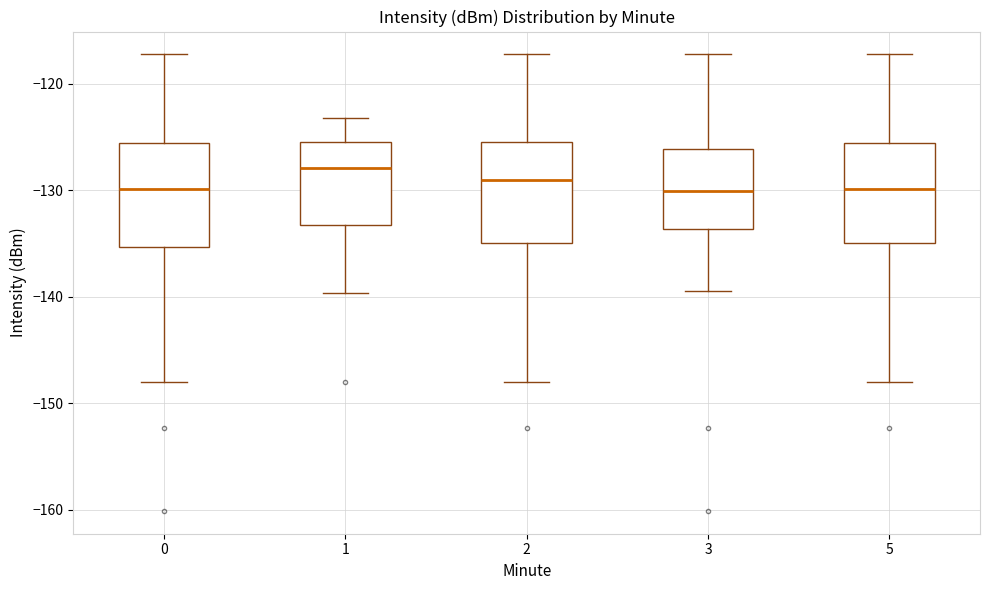

Where is the upper edge of the box at x = 5 on the y-axis? The values are not printed on the chart, so give them approximately, as read against the axis.

-126